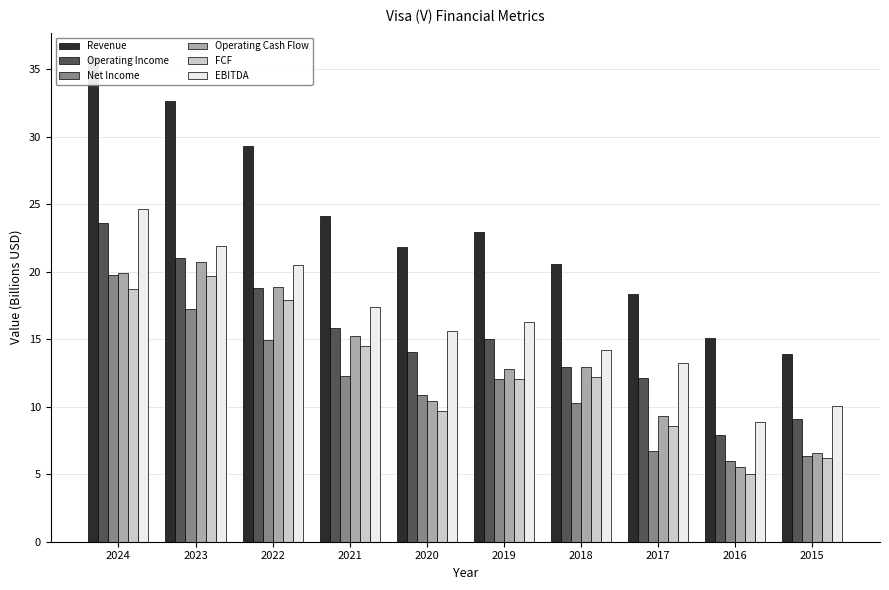

The Operating Cash Flow series shows 20.8 at 2023. True or false?

True